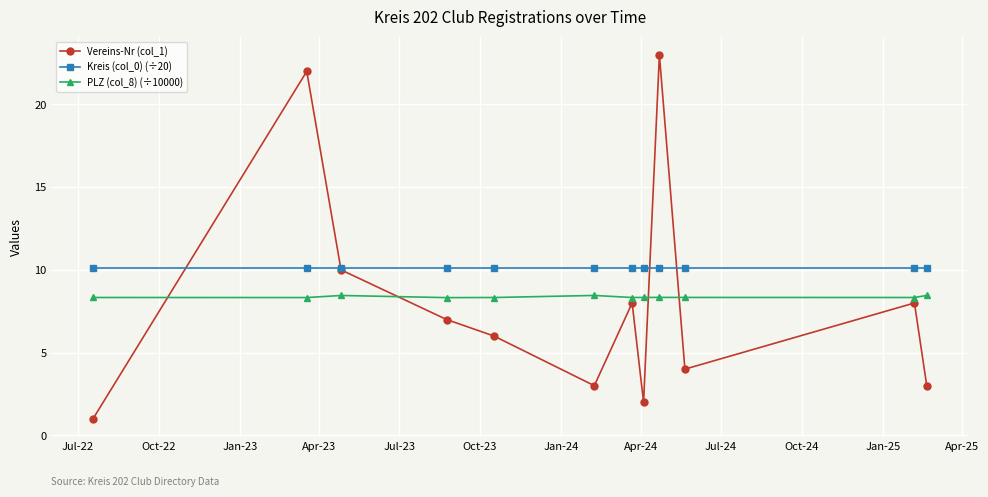

At how many categories does at least one series exceed 18?

2